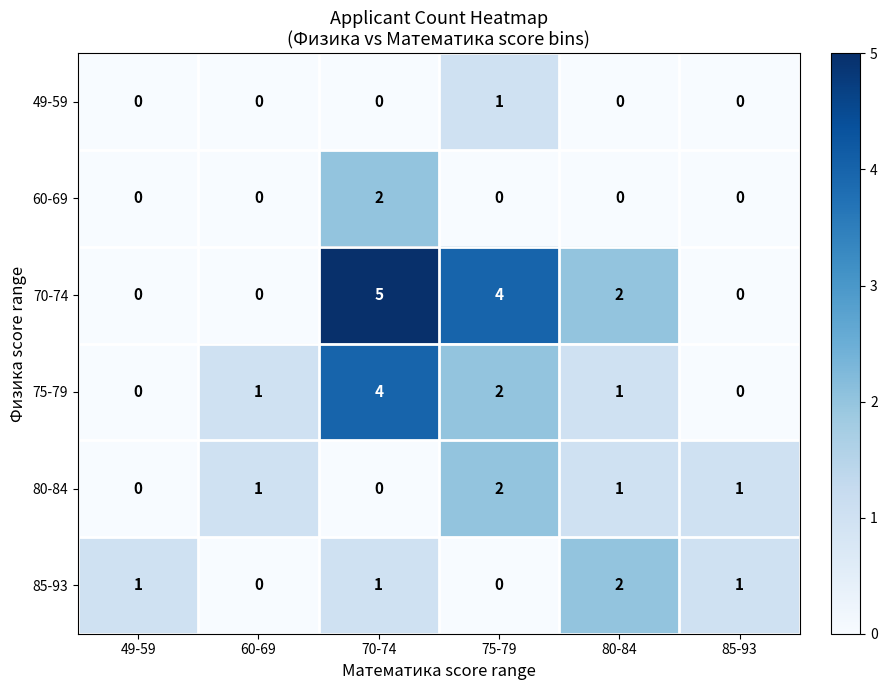

What is the total value across all series at 75-79?

9